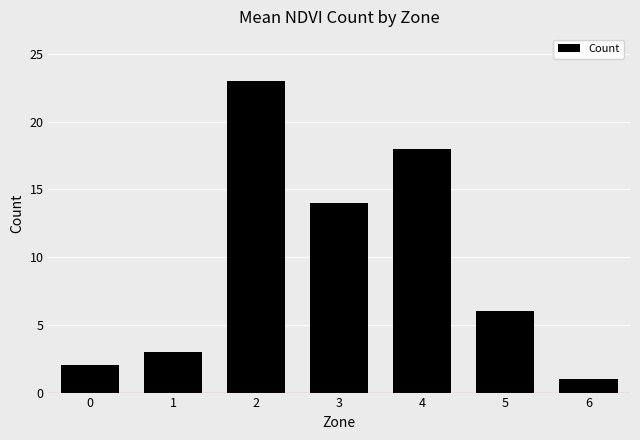

Reading left to right, list all the values displayed in this chart.

0=2	1=3	2=23	3=14	4=18	5=6	6=1